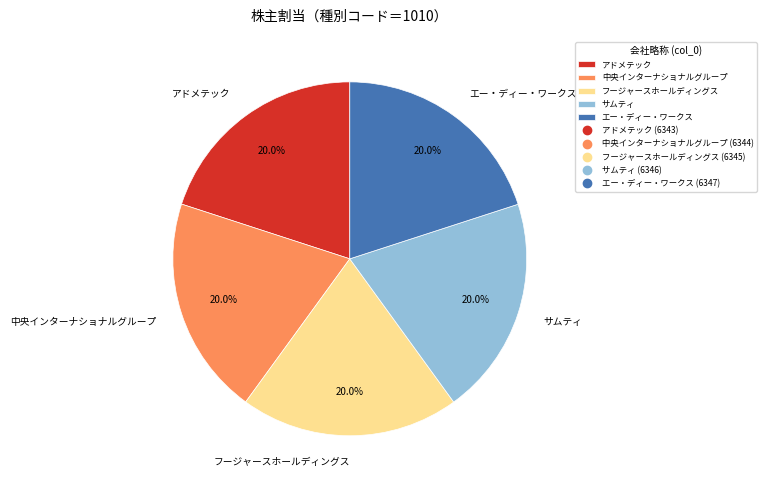

To the nearest percent, what percentage of the pie is アドメテック?

20%